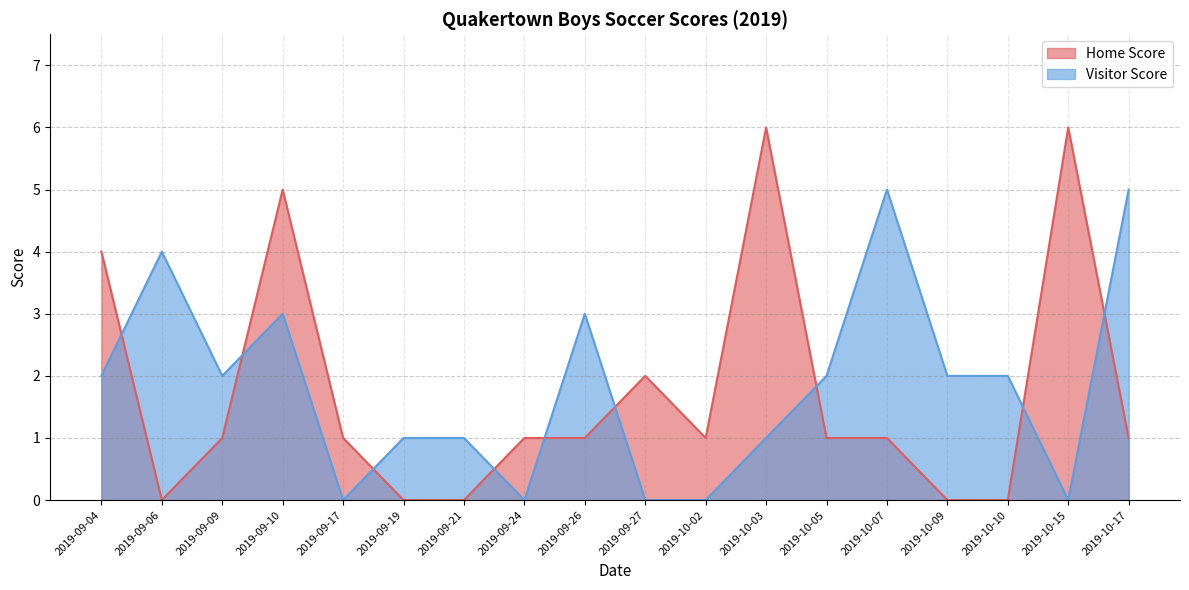

In Home Score, how many points are lower than both neighbors (excluding endpoints)?

2